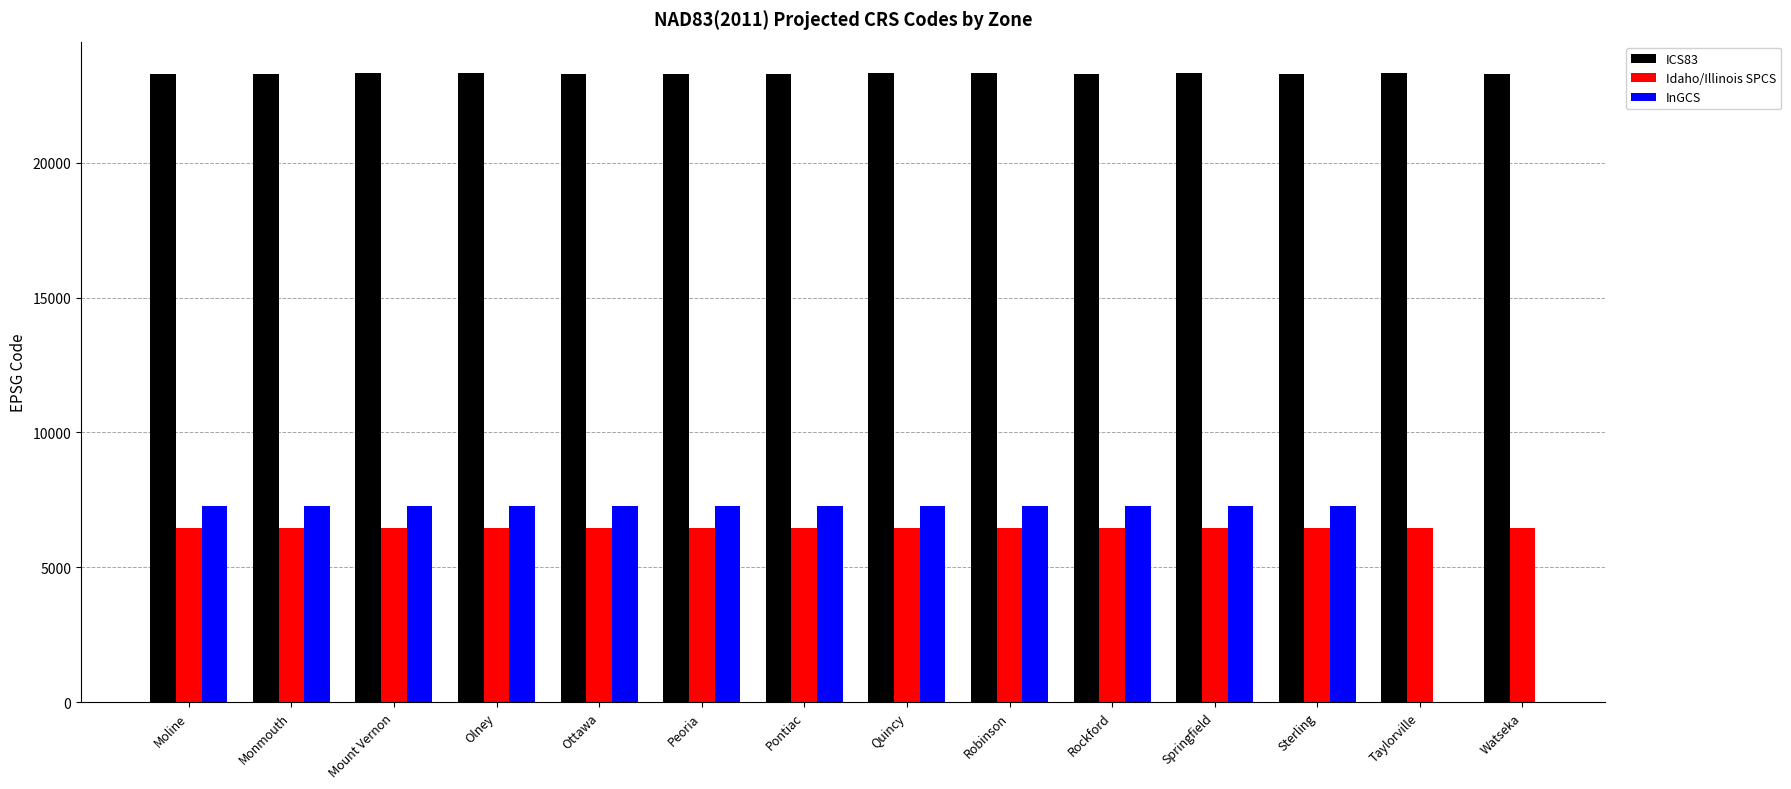

Rank the categories by Idaho/Illinois SPCS value from lowest to highest.

Moline, Monmouth, Mount Vernon, Olney, Ottawa, Peoria, Pontiac, Quincy, Robinson, Rockford, Springfield, Sterling, Taylorville, Watseka